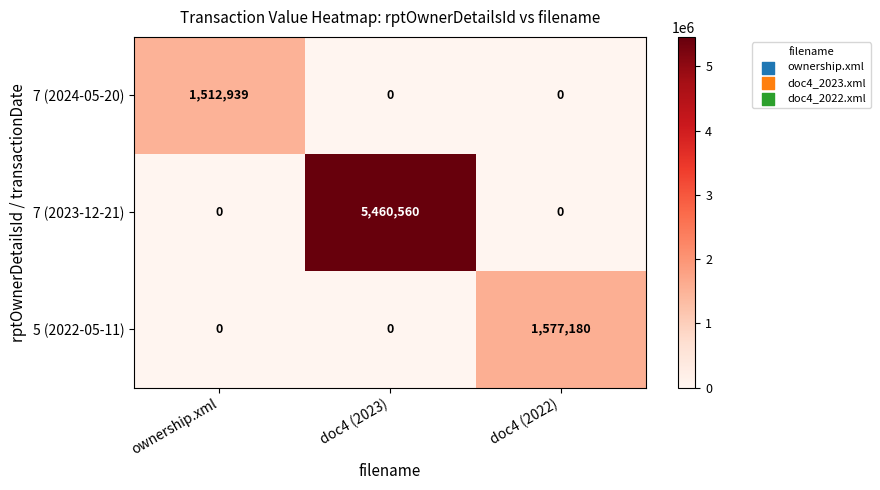

List the series in order of their peak value, lowest first.

7 (2024-05-20), 5 (2022-05-11), 7 (2023-12-21)